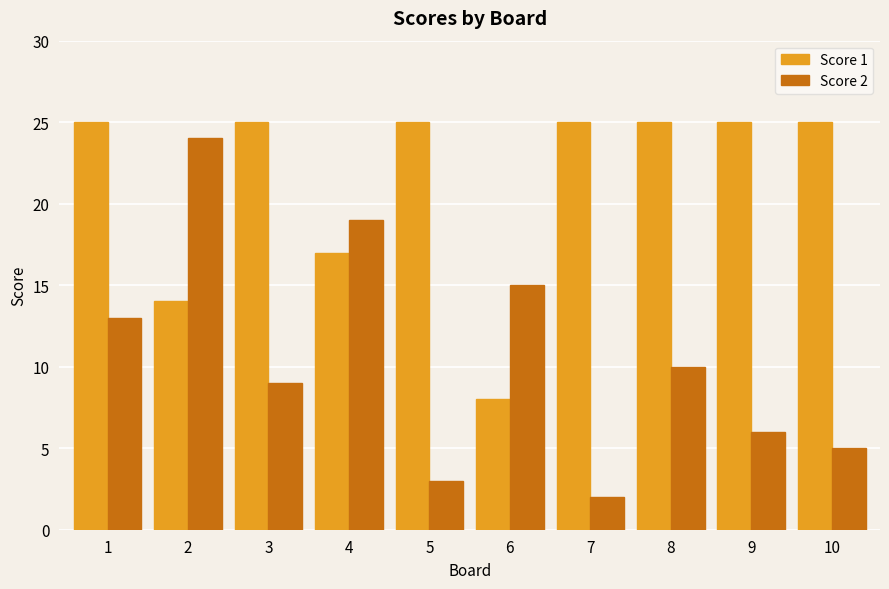

The Score 2 series shows 8 at 10. True or false?

False